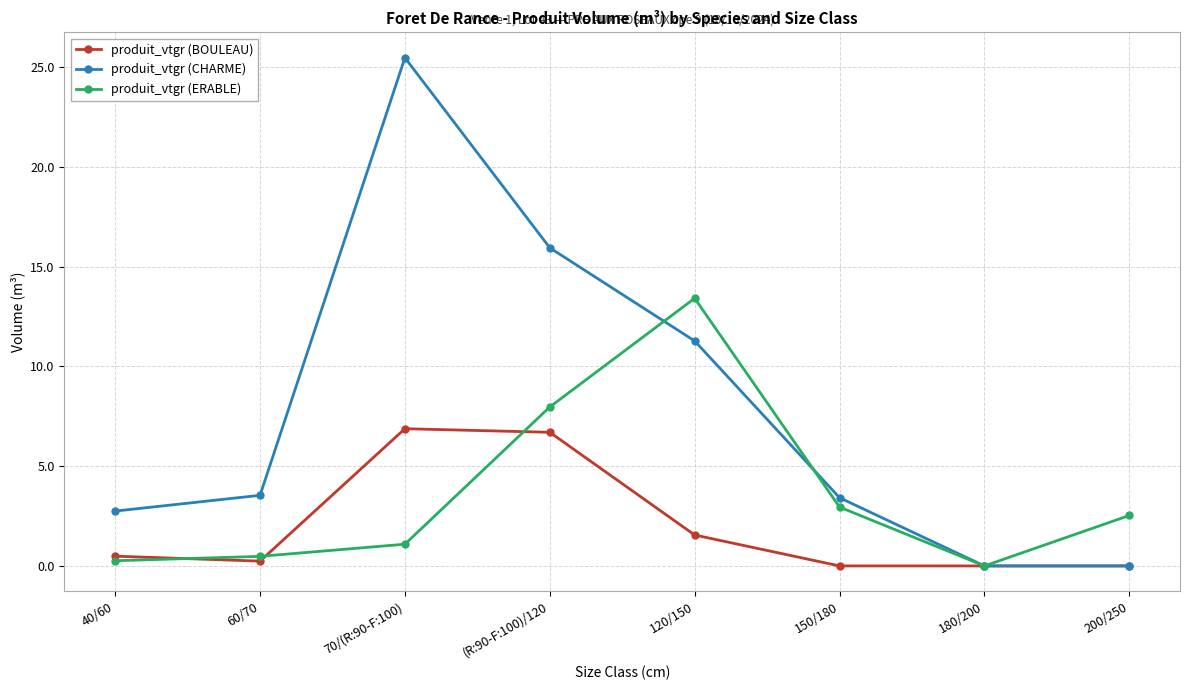

What are all the series names shown in the legend?

produit_vtgr (BOULEAU), produit_vtgr (CHARME), produit_vtgr (ERABLE)